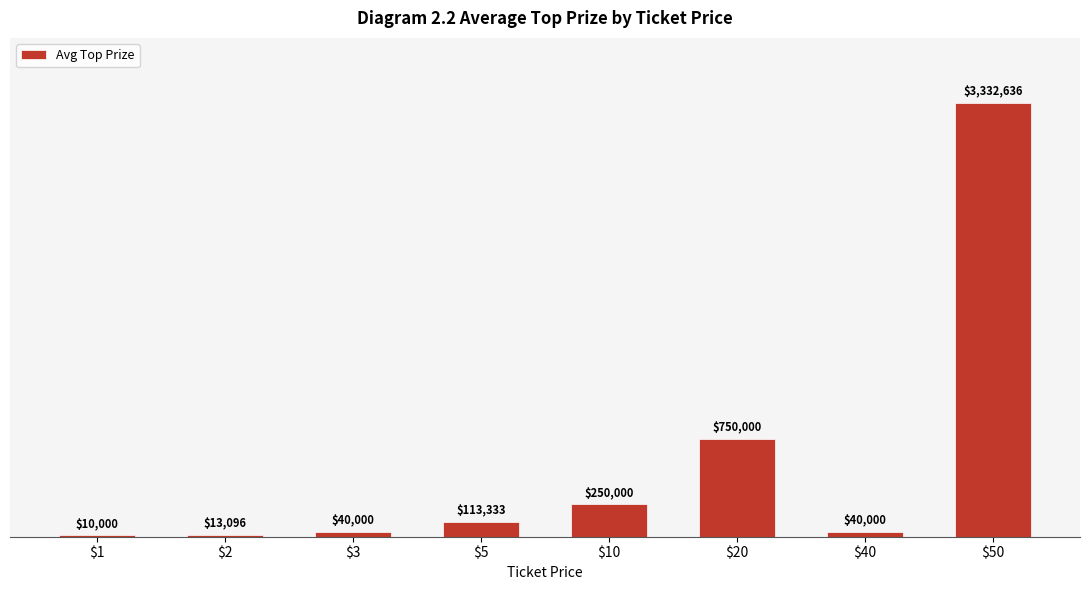

Between $50 and $1, which is larger?

$50